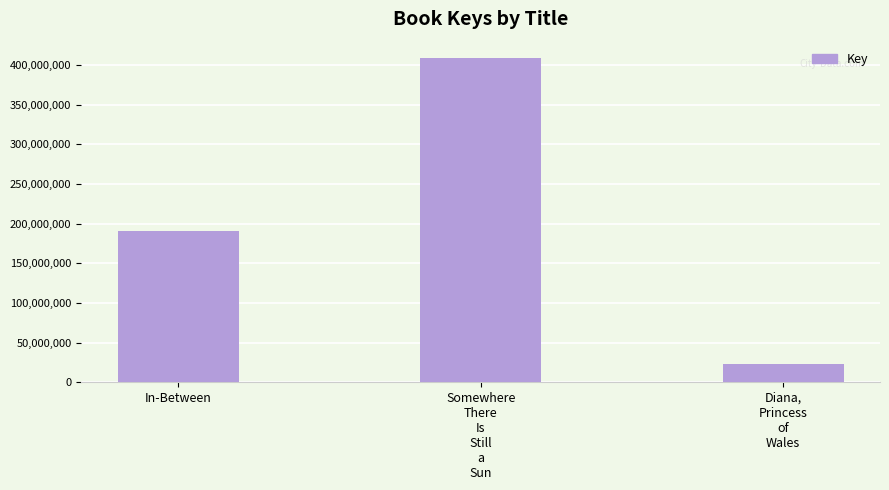

What is the ratio of the value at In-Between to the value at Somewhere
There
Is
Still
a
Sun?

0.5